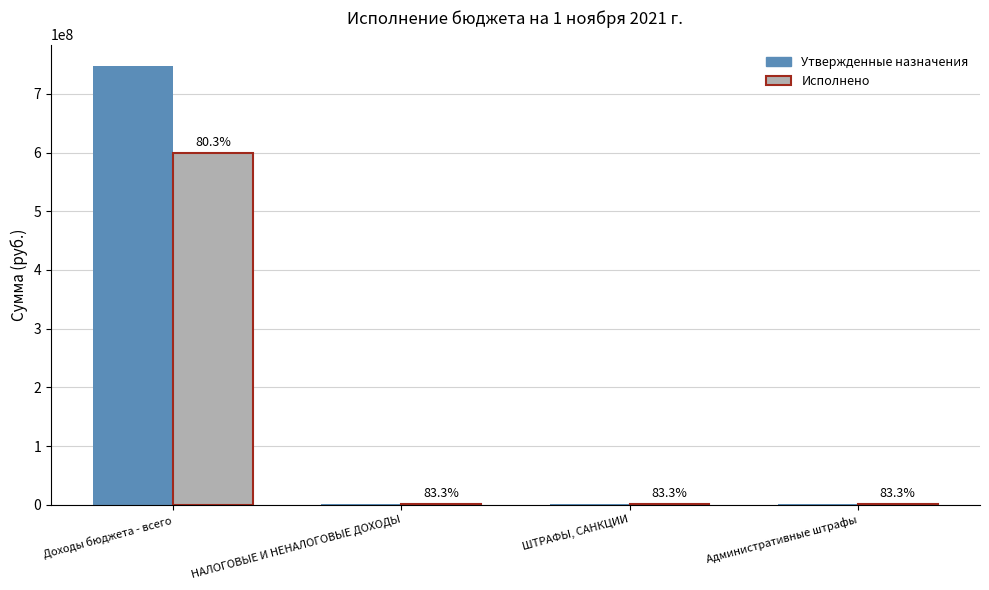

At how many categories does at least one series exceed 258440022?

1